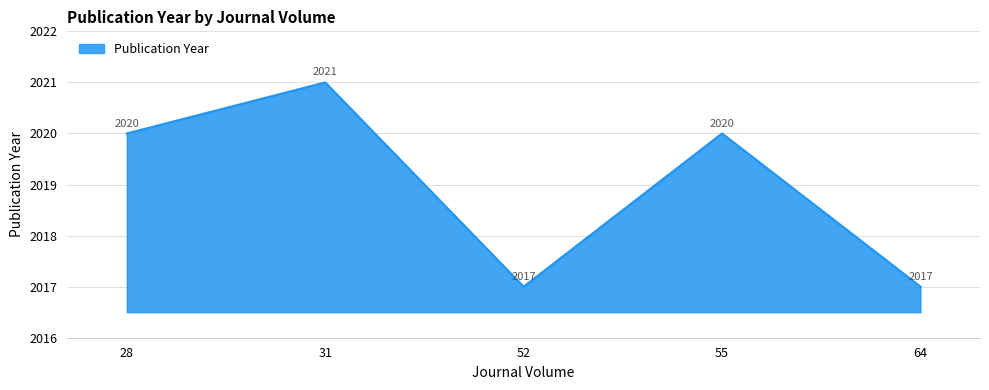

True or false: the data shows 2017 at 64.

True